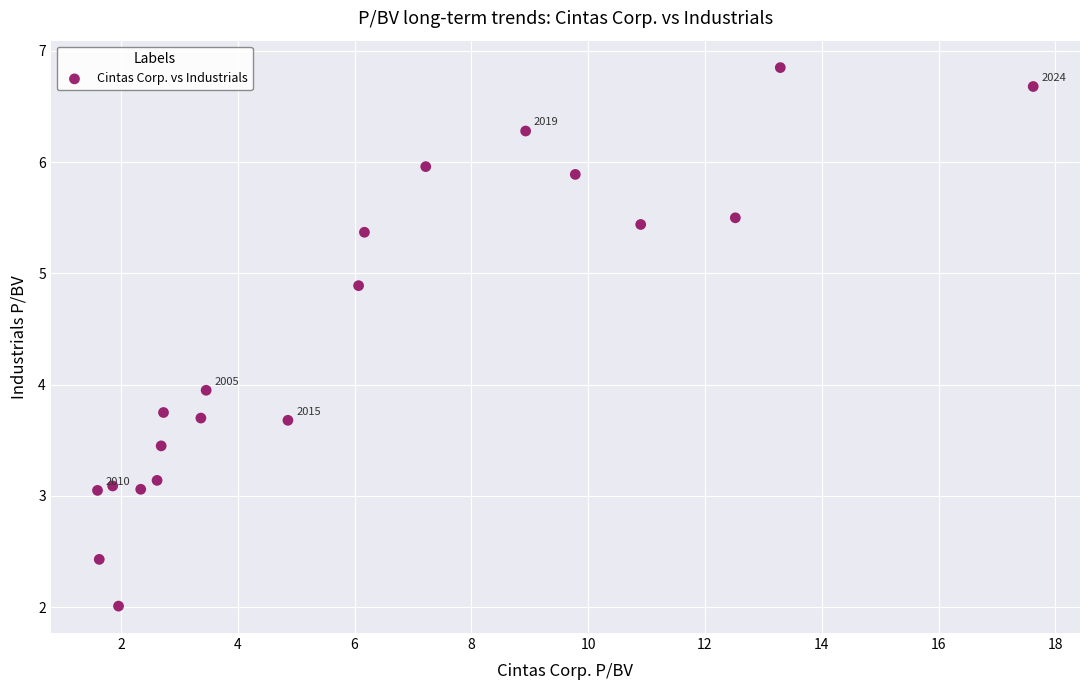

What is the range of X values (max minus min)?

16.0